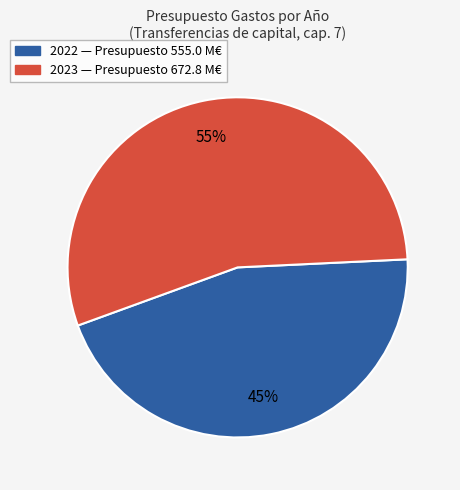

To the nearest percent, what is the difference between the largest and smallest slice percentages?

10%